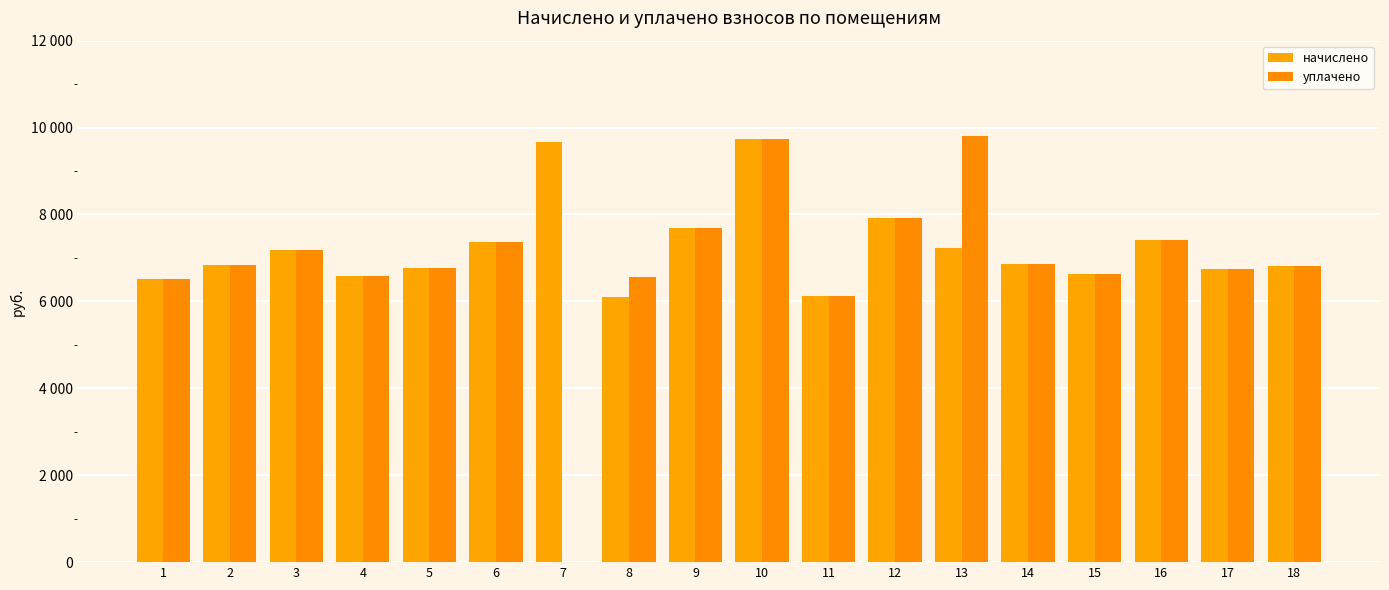

What is the value of the уплачено bar at the 13th from the left?

9808.0